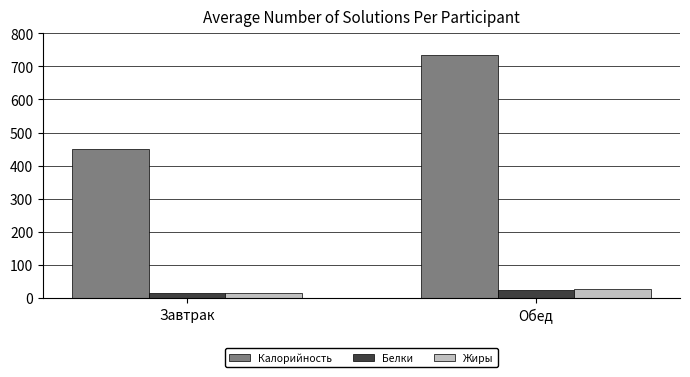

Are the bars horizontal?

No